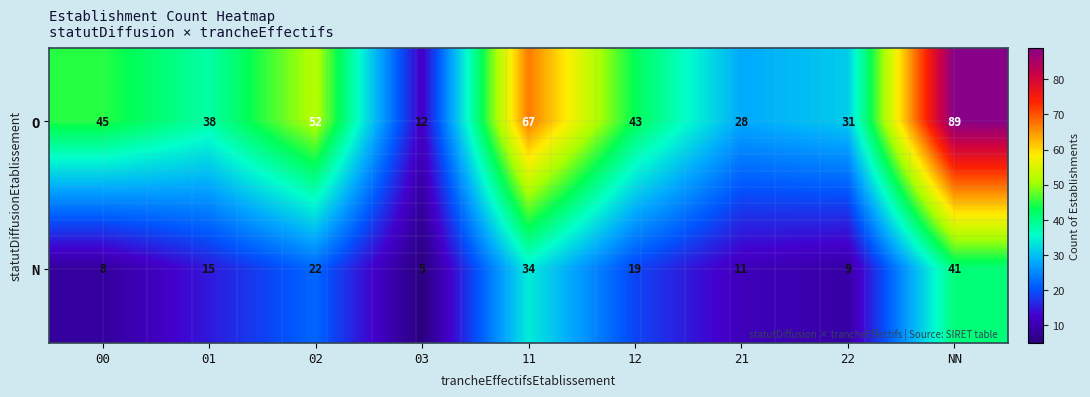

How many categories are shown in the chart?

9